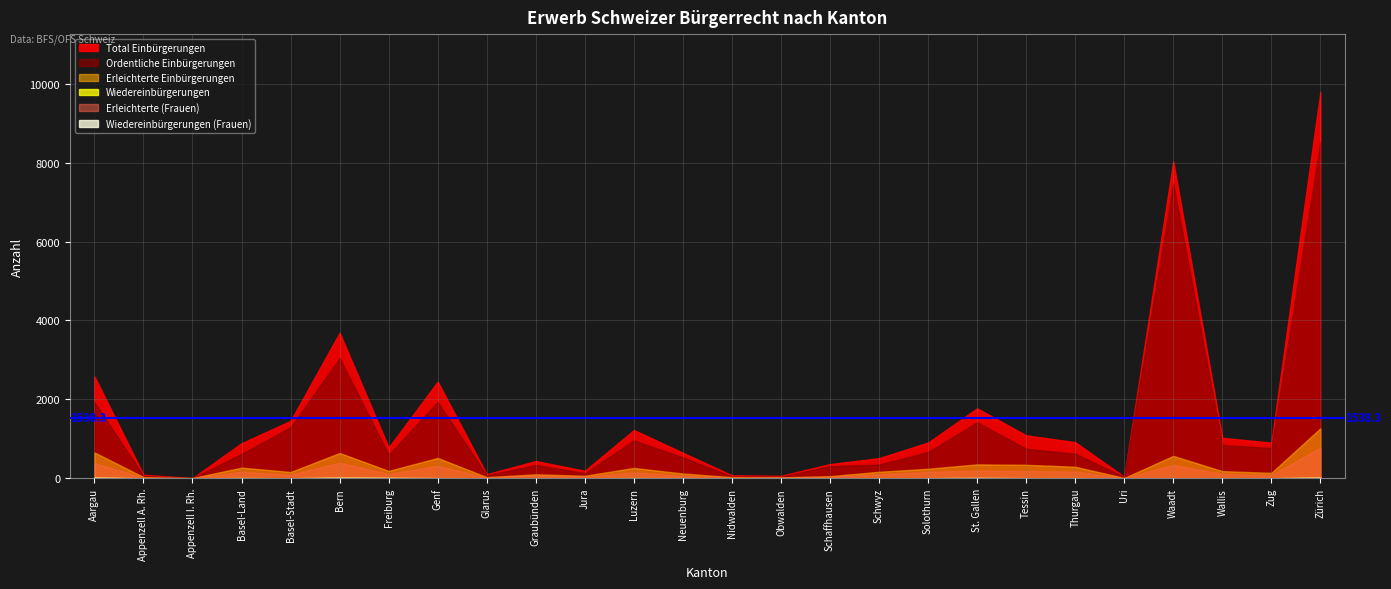

Does the chart have visible grid lines?

Yes